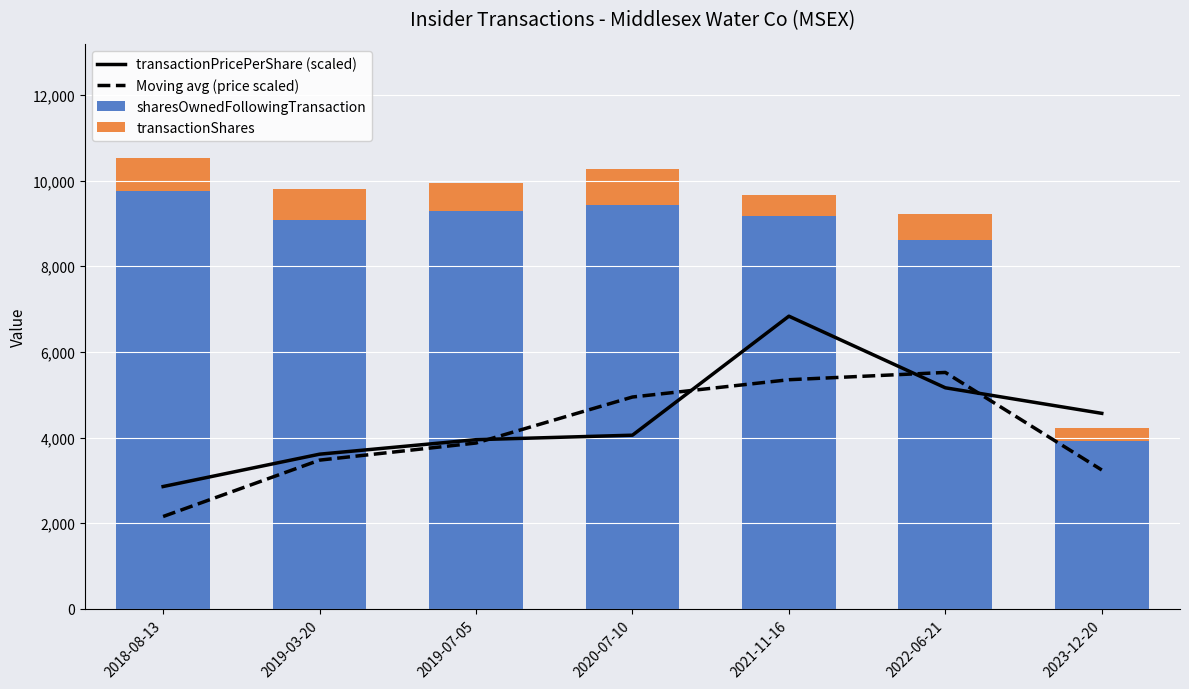

At which label does transactionPricePerShare (scaled) first exceed 4053?

2020-07-10